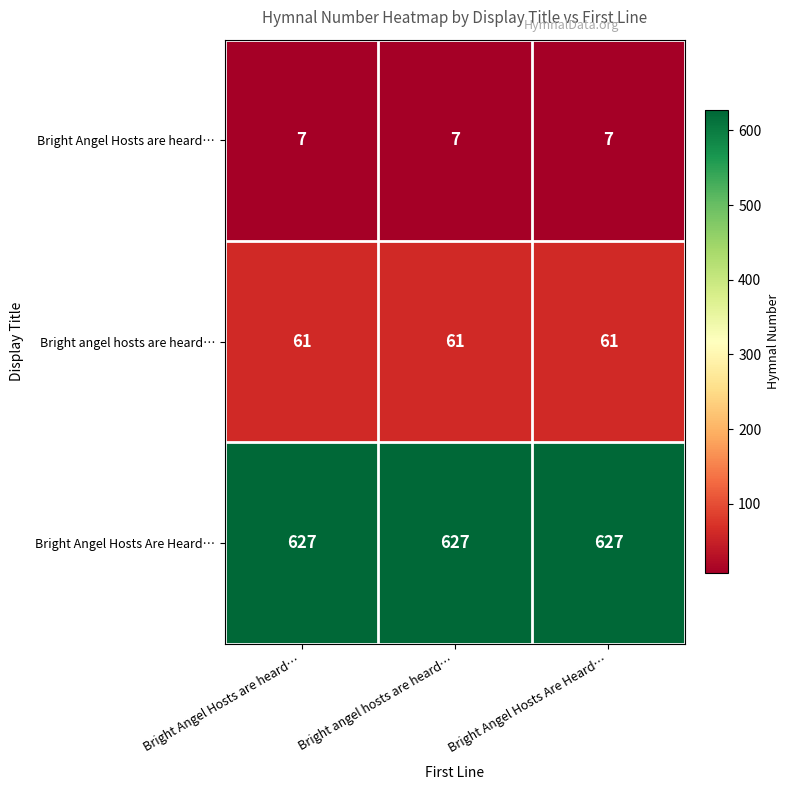

At how many categories does at least one series exceed 308?

3